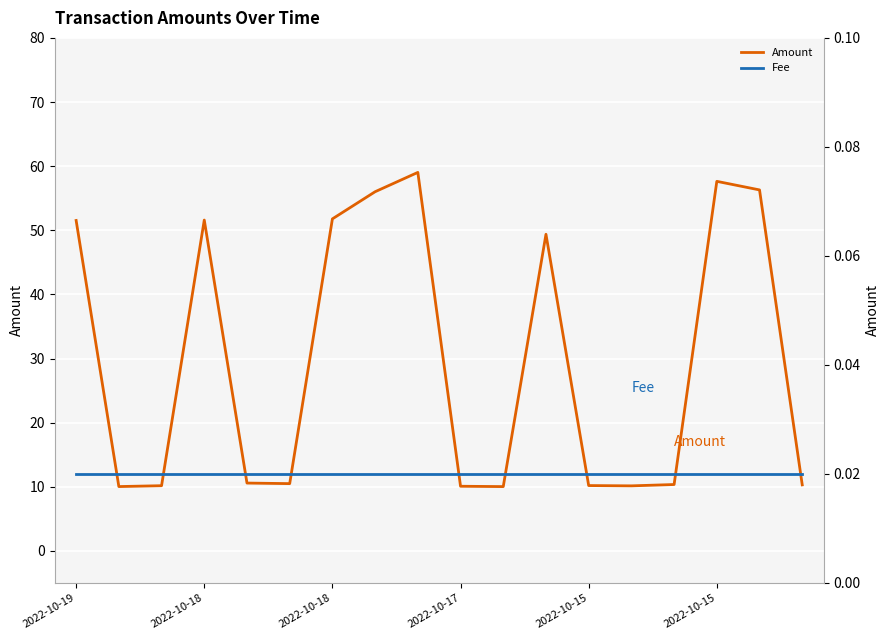

Is the value of Amount at 11 greater than the value of Fee at 2022-10-18?

Yes